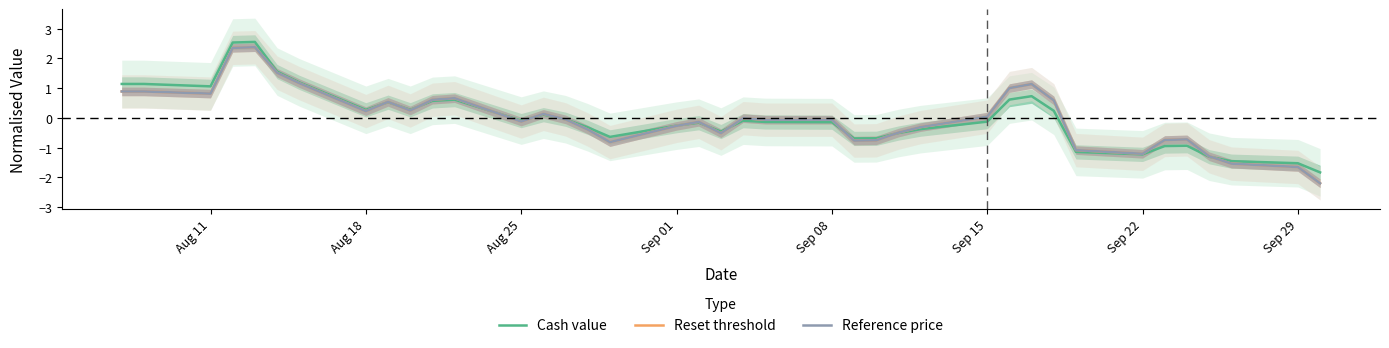

Is this an area chart (filled region under the line)?

No